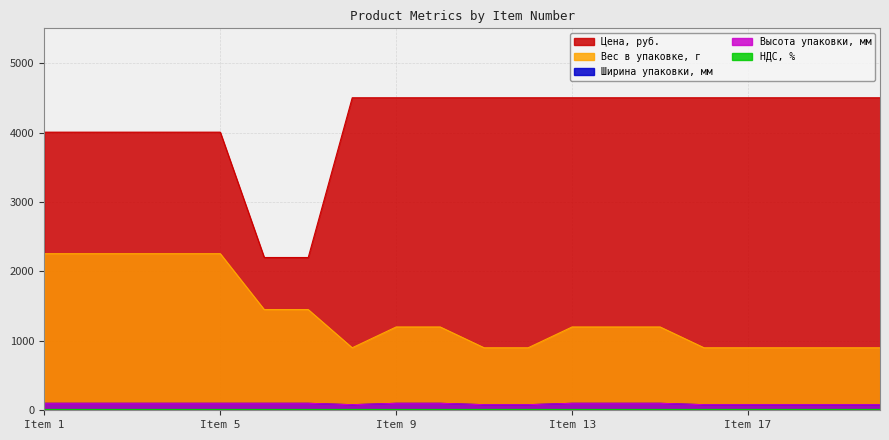

Read the Вес в упаковке, г value at 2, to the nearest 50.

2250